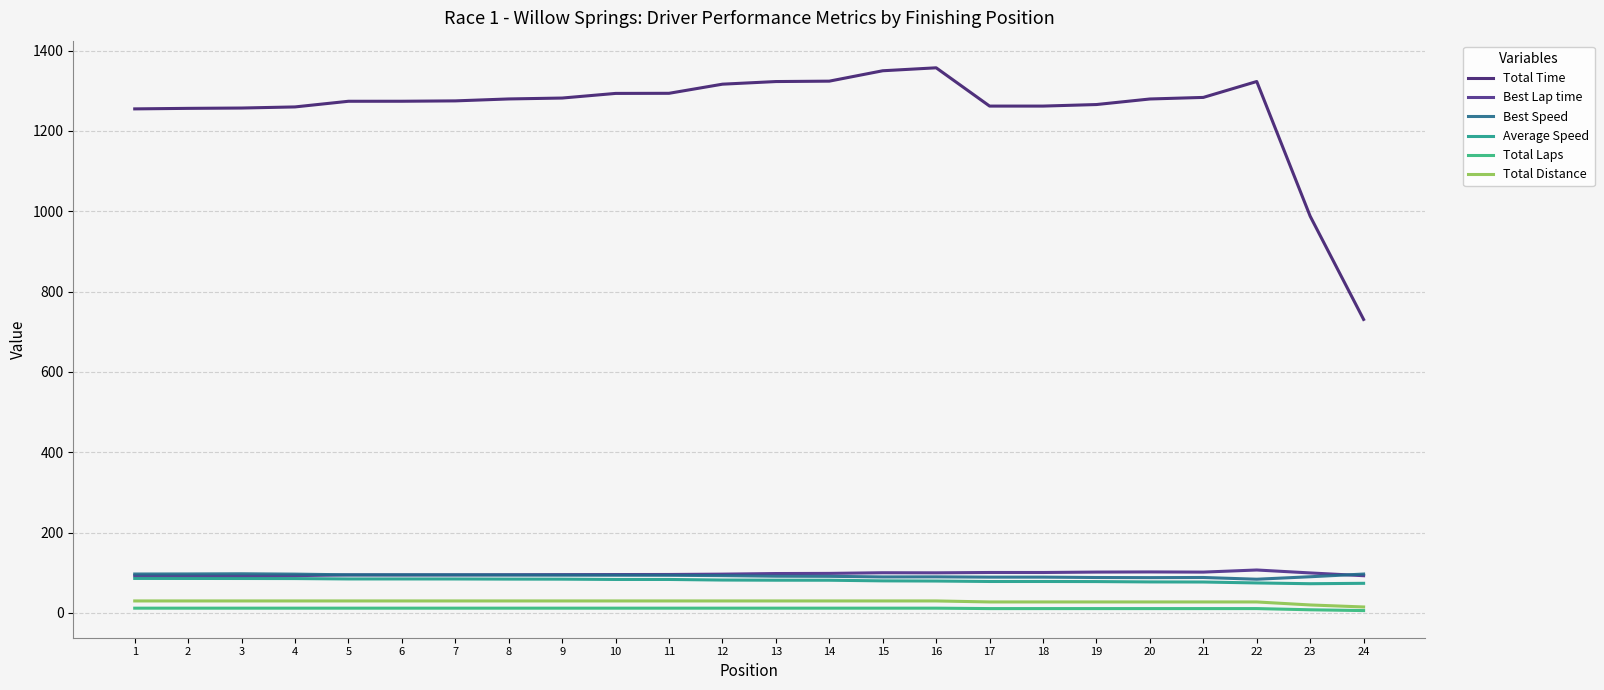

What is the value of the Total Laps point at the 18th from the left?

11.0